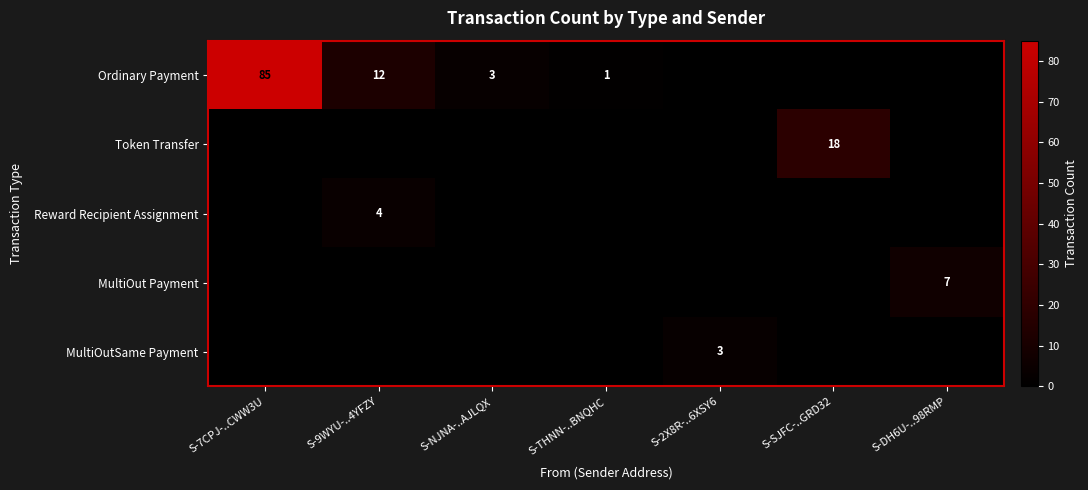

The value of Ordinary Payment at S-9WYU-..4YFZY is 7. True or false?

False